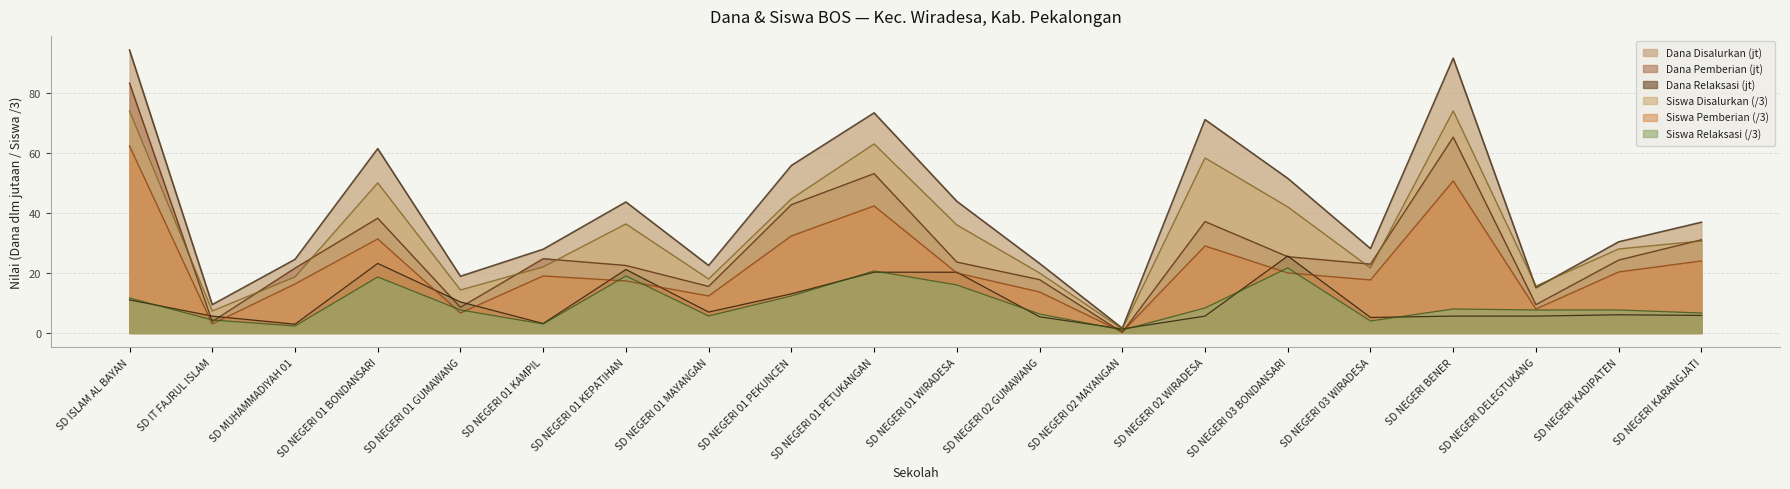

At SD NEGERI 03 WIRADESA, list the series in order from smallest to largest.

Siswa Relaksasi (/3), Dana Relaksasi (jt), Siswa Pemberian (/3), Siswa Disalurkan (/3), Dana Pemberian (jt), Dana Disalurkan (jt)